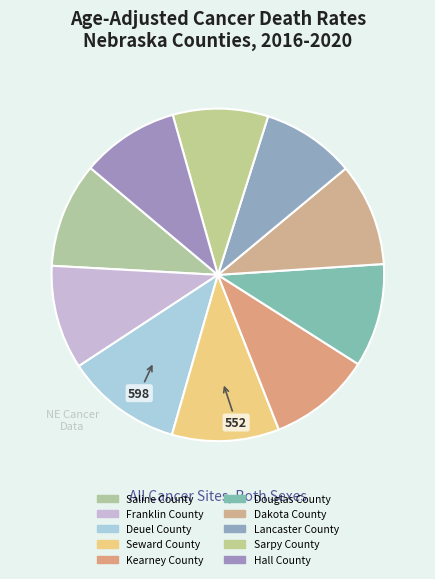

Which slice is the smallest?

Lancaster County